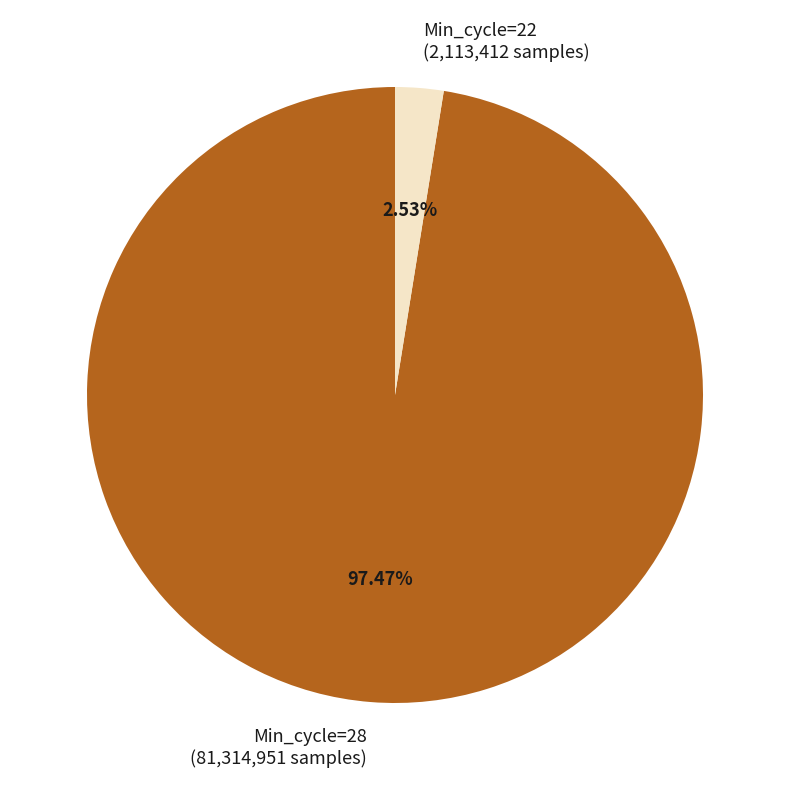

How many slices are in this pie chart?

2